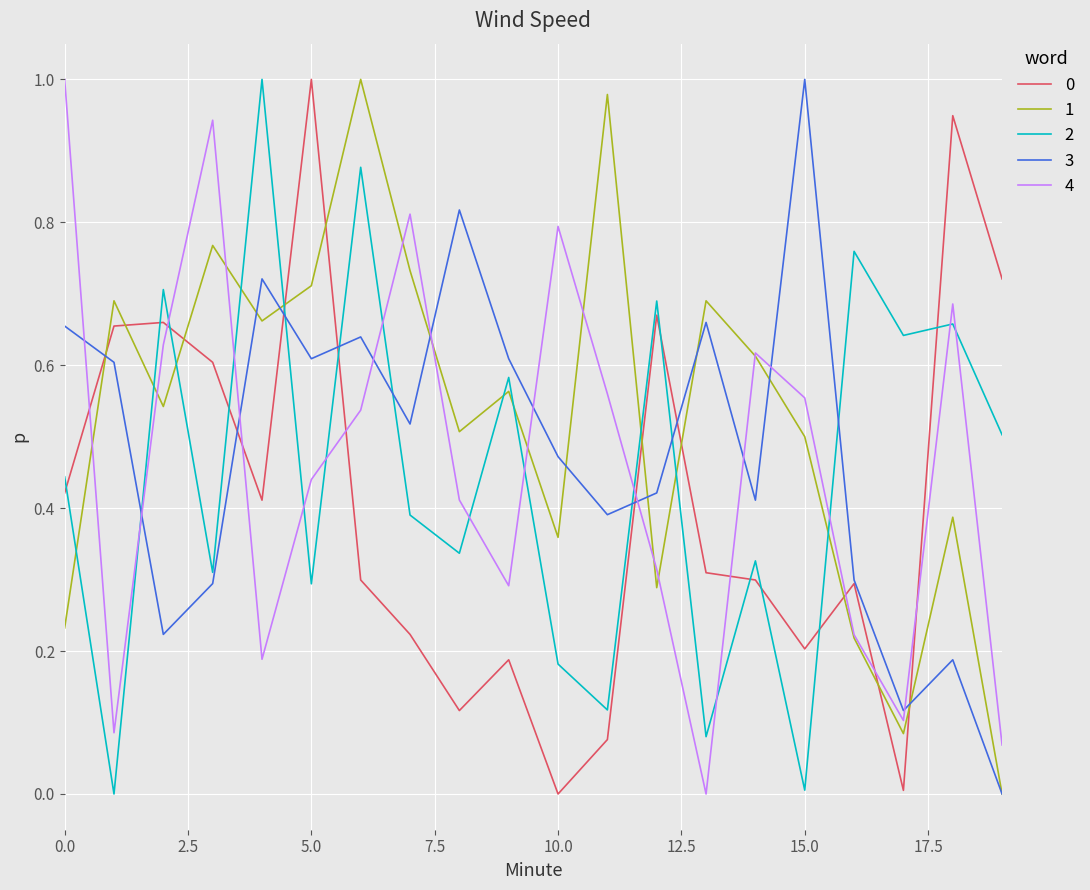

Which series ends up on top after the final intersection of 2 and 4?

2